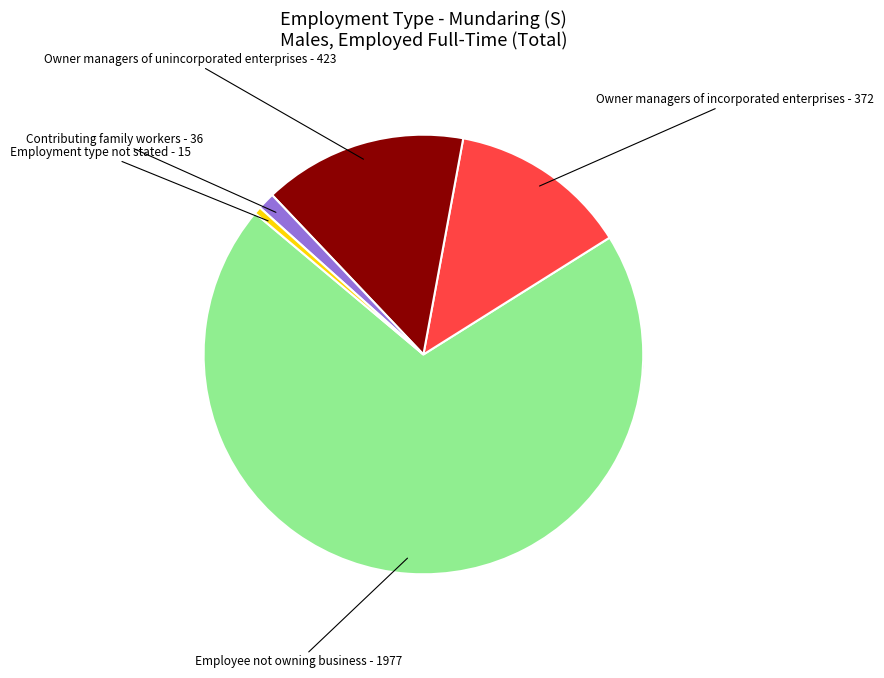

To the nearest percent, what is the average slice percentage?

20%